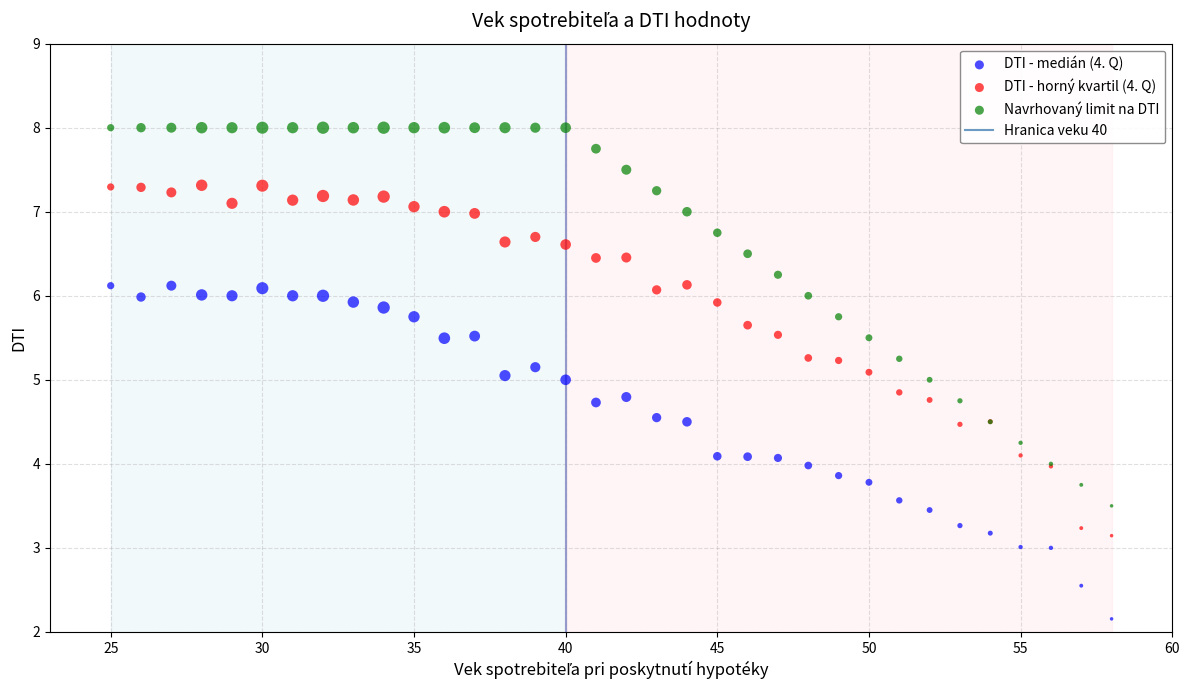

Which series reaches the minimum Y coordinate?

DTI - medián (4. Q)